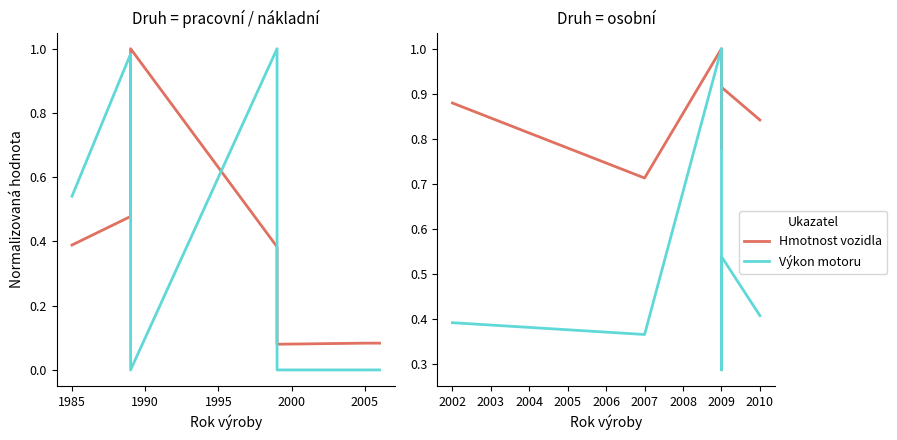

Which series has the largest total across all categories?

Hmotnost vozidla